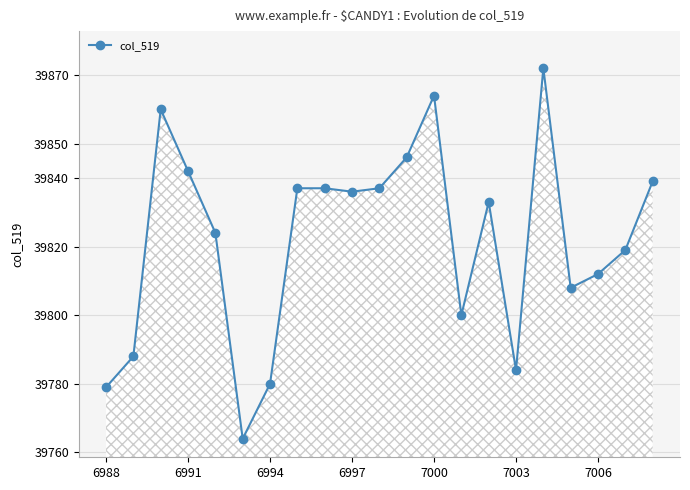

What is the value of the 12th point from the left?

39846